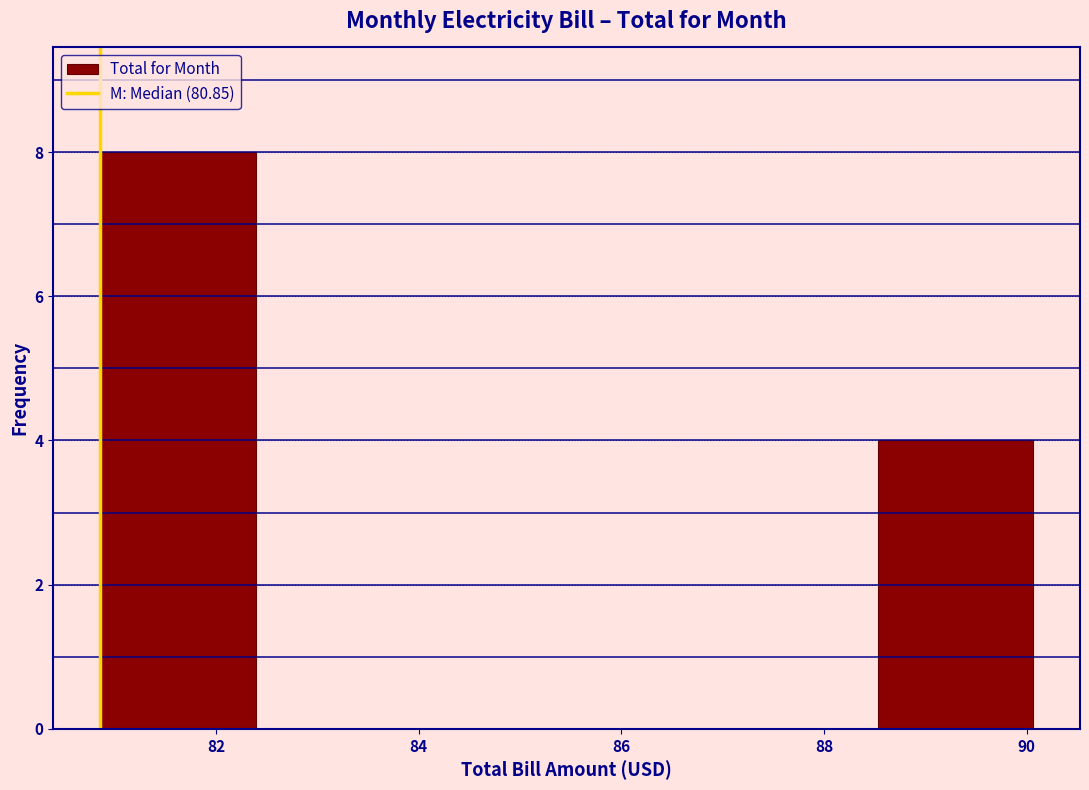

Over which range of the x-axis is the bar tallest?

80.8 to 82.4